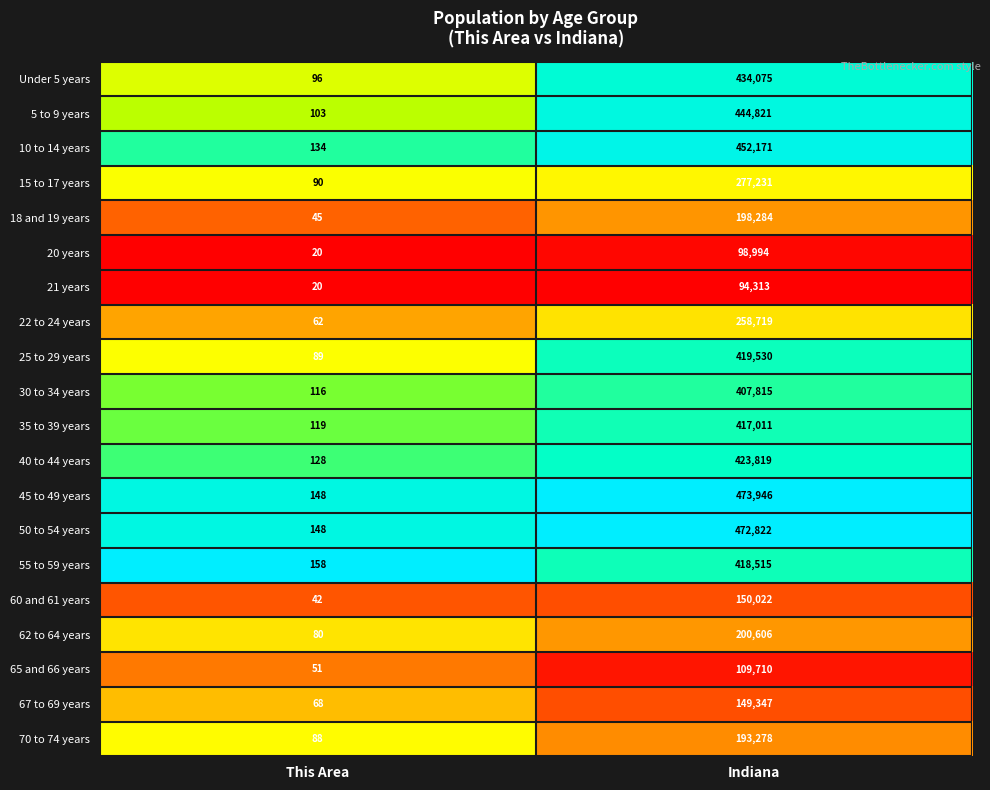

What is the difference between the maximum and minimum values in the 60 and 61 years series?

149980